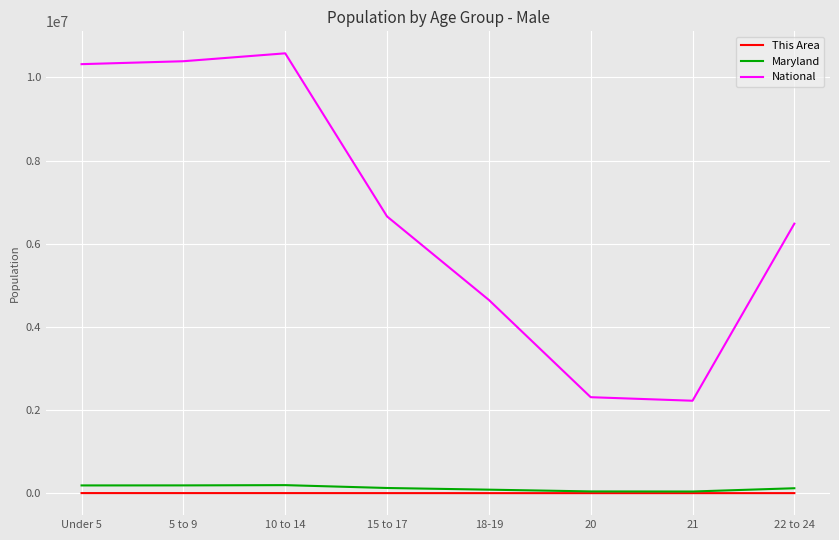

Which series has the largest range (max minus min)?

National